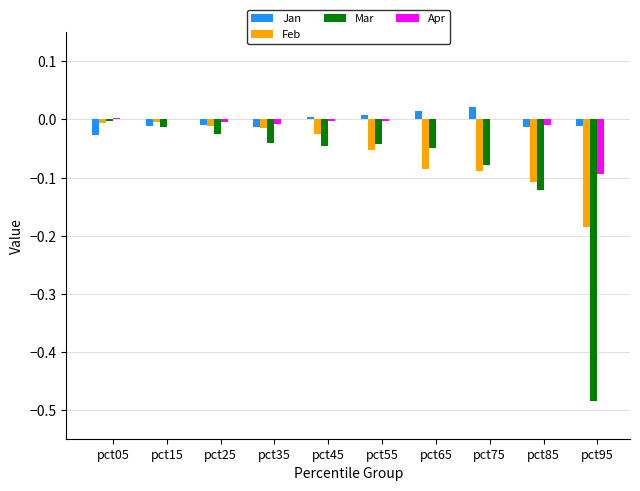

What are all the series names shown in the legend?

Jan, Feb, Mar, Apr